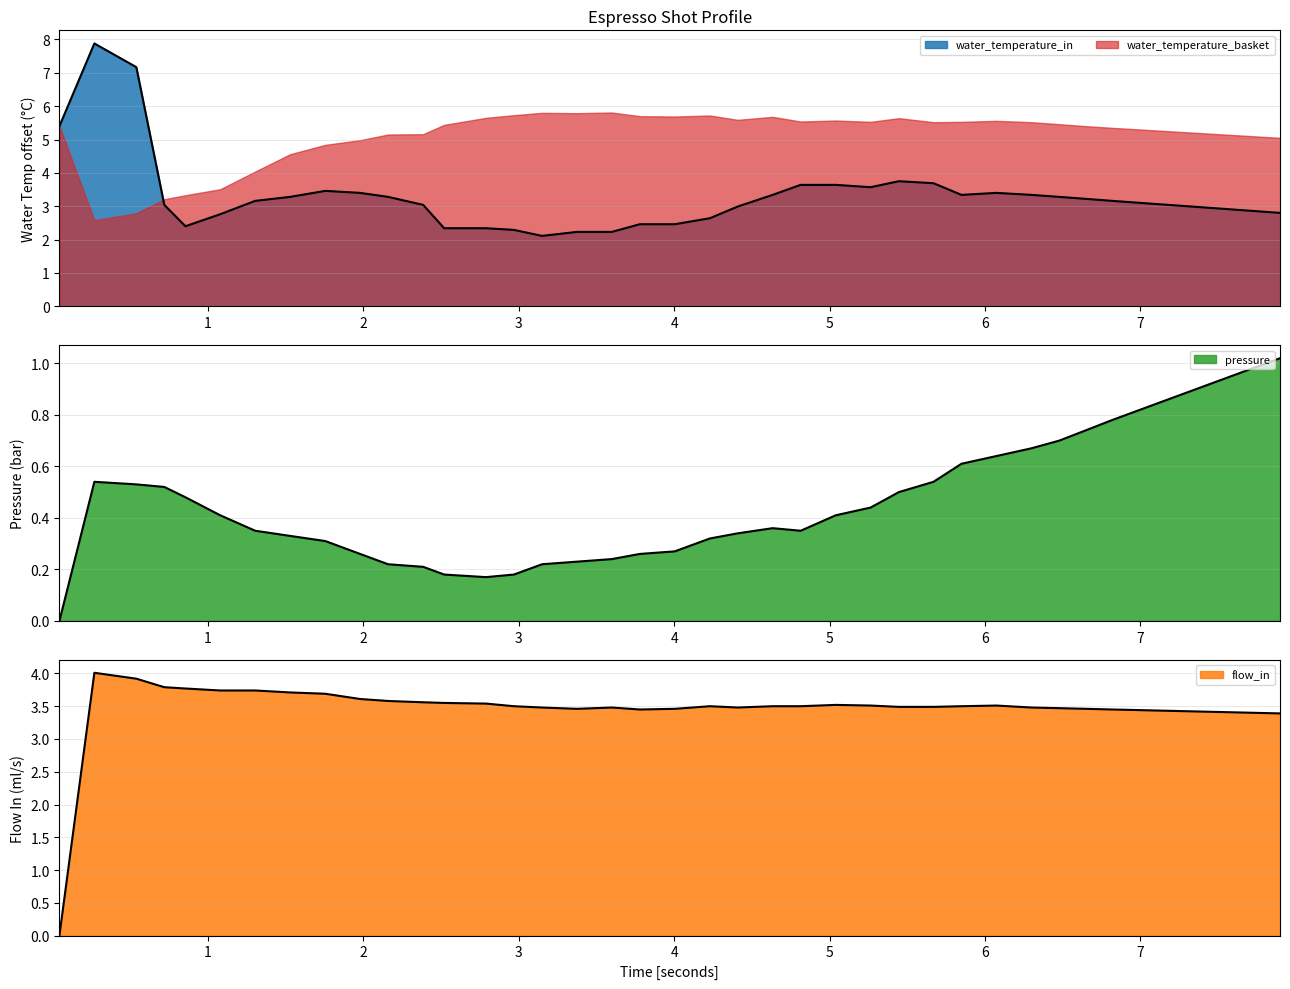

True or false: water_temperature_in and pressure intersect in this chart.

False